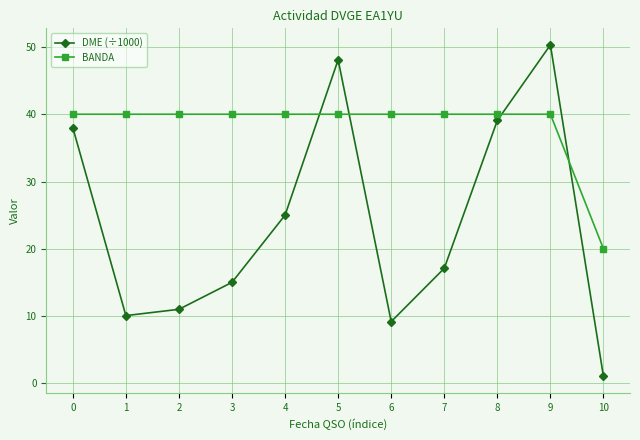

What is the maximum value shown in the chart?

50.3